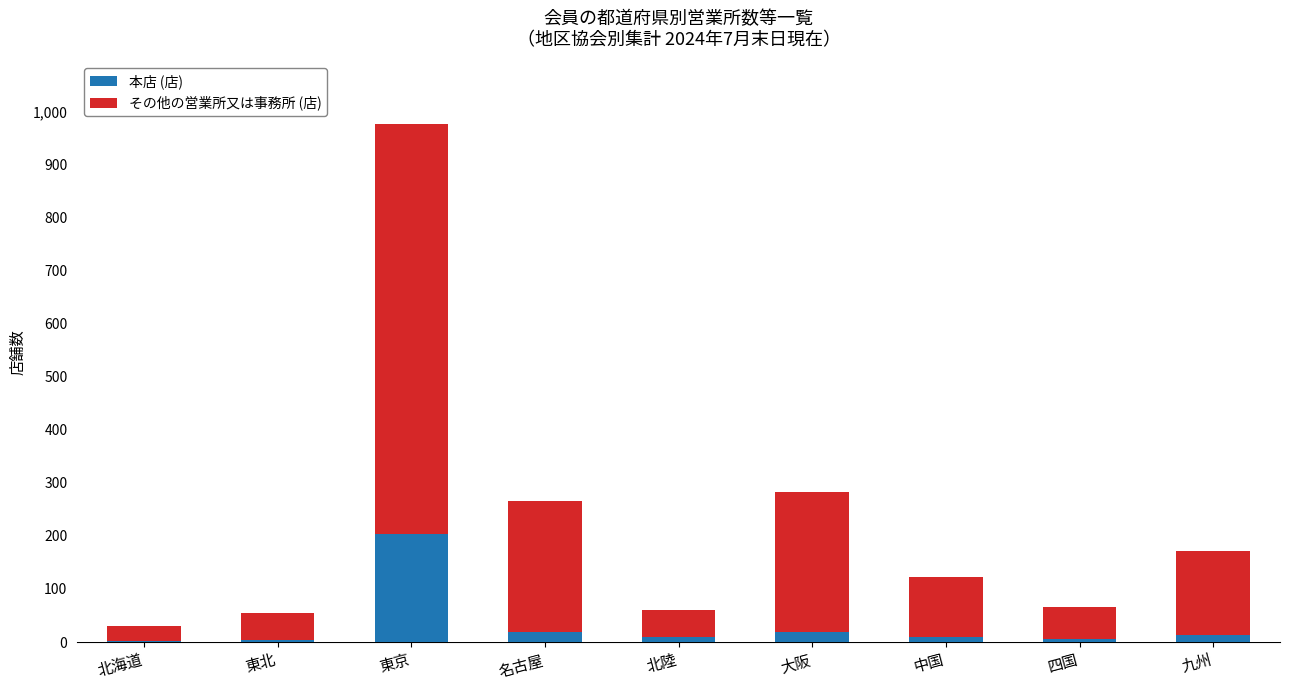

What is the highest value of the 本店 (店) series?

203